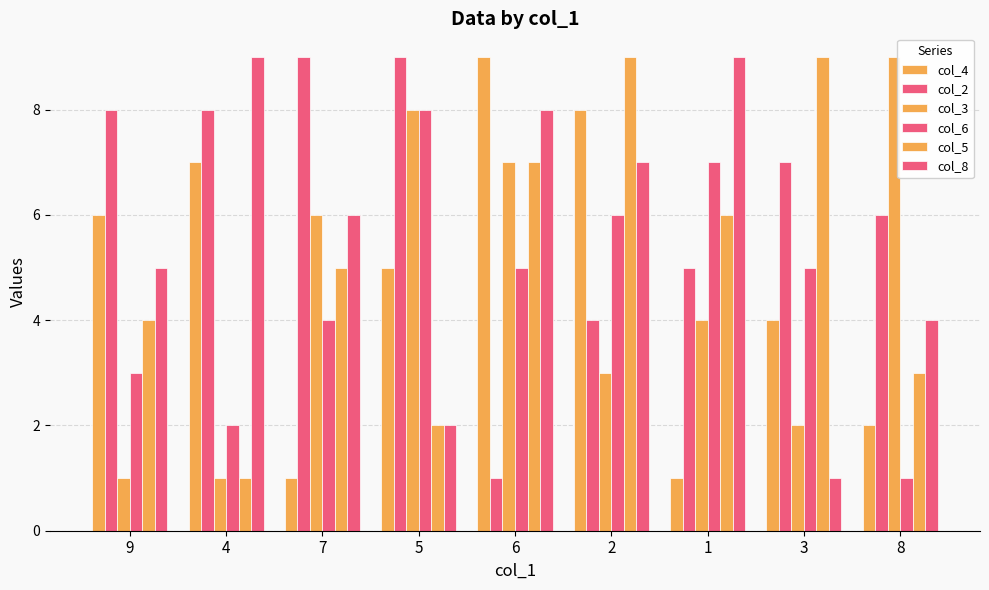

How many distinct data groups are displayed?

6